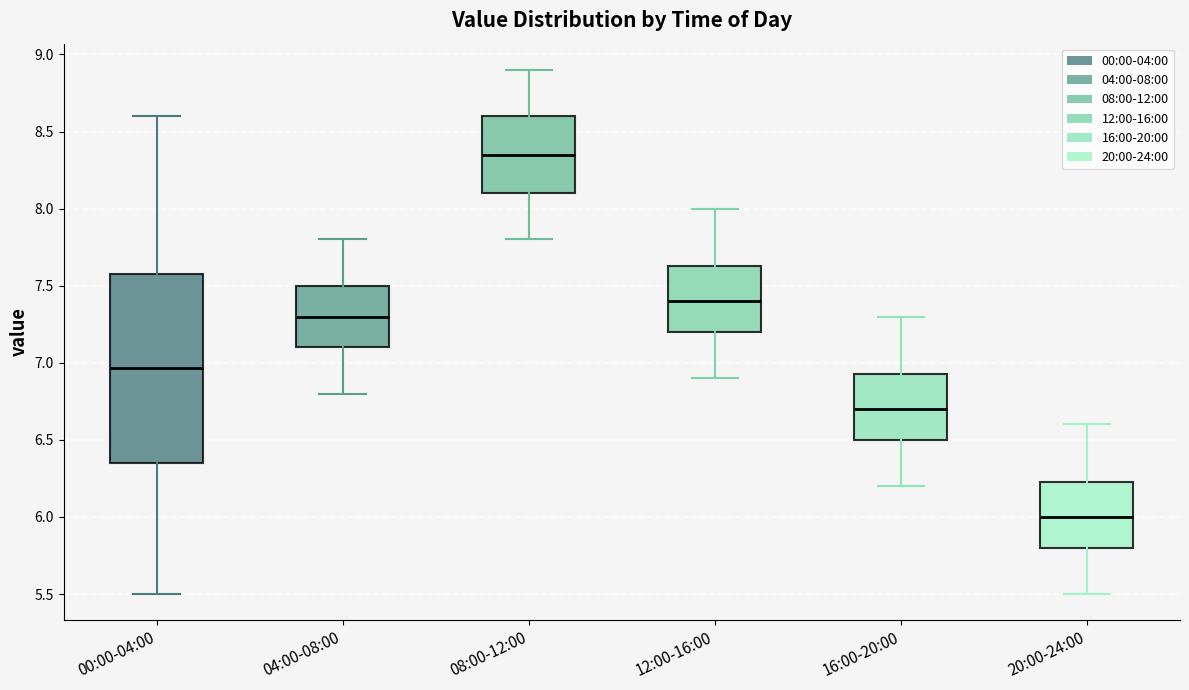

Which box's median line is the highest?

08:00-12:00